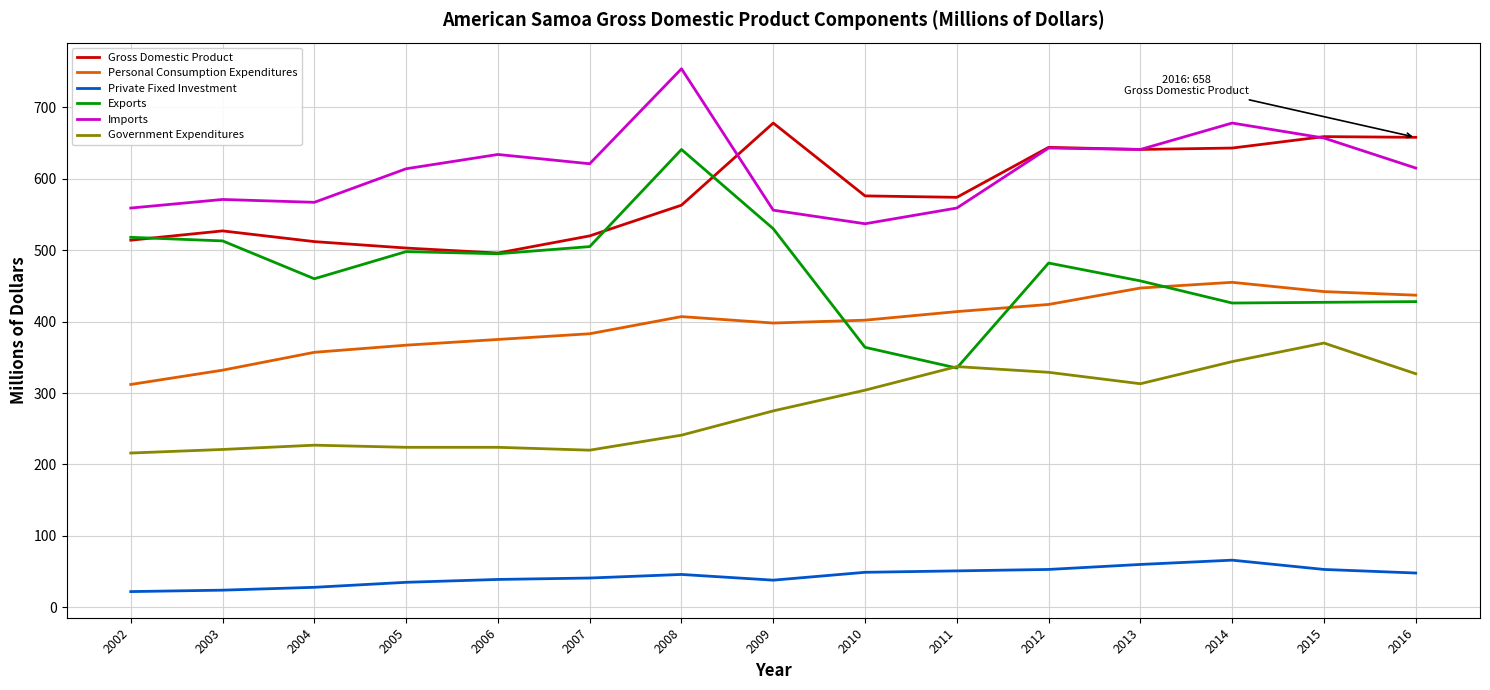

The Government Expenditures series shows 221 at 2003. True or false?

True